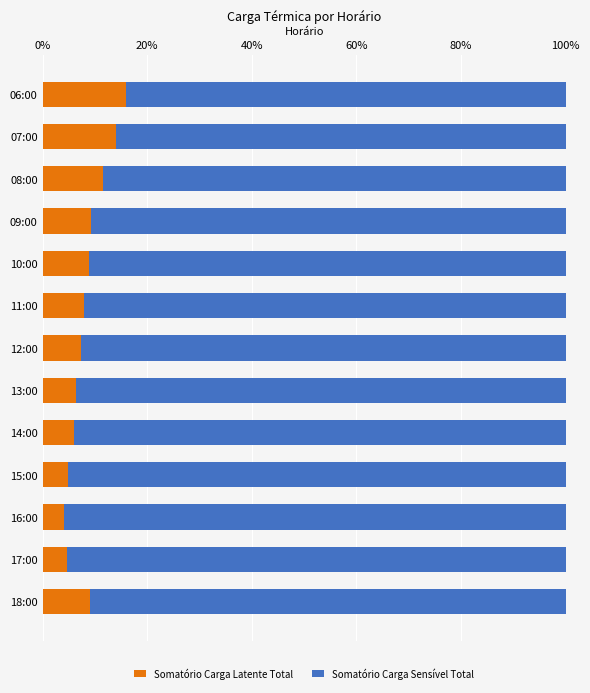

What is the difference between the second highest and minimum values in the Somatório Carga Latente Total series?

9.8